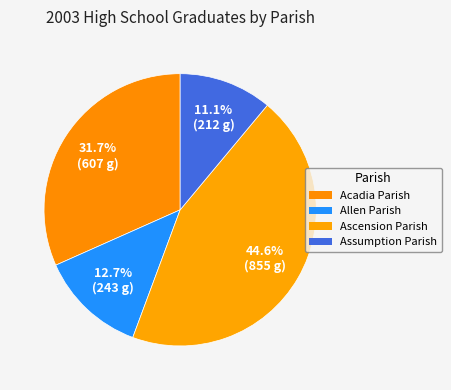

True or false: Allen Parish accounts for 5% of the total.

False